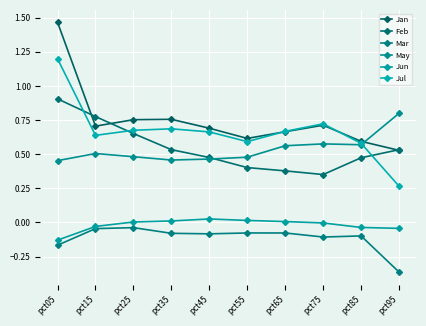

Which has a higher value, pct15 or pct85?

pct15